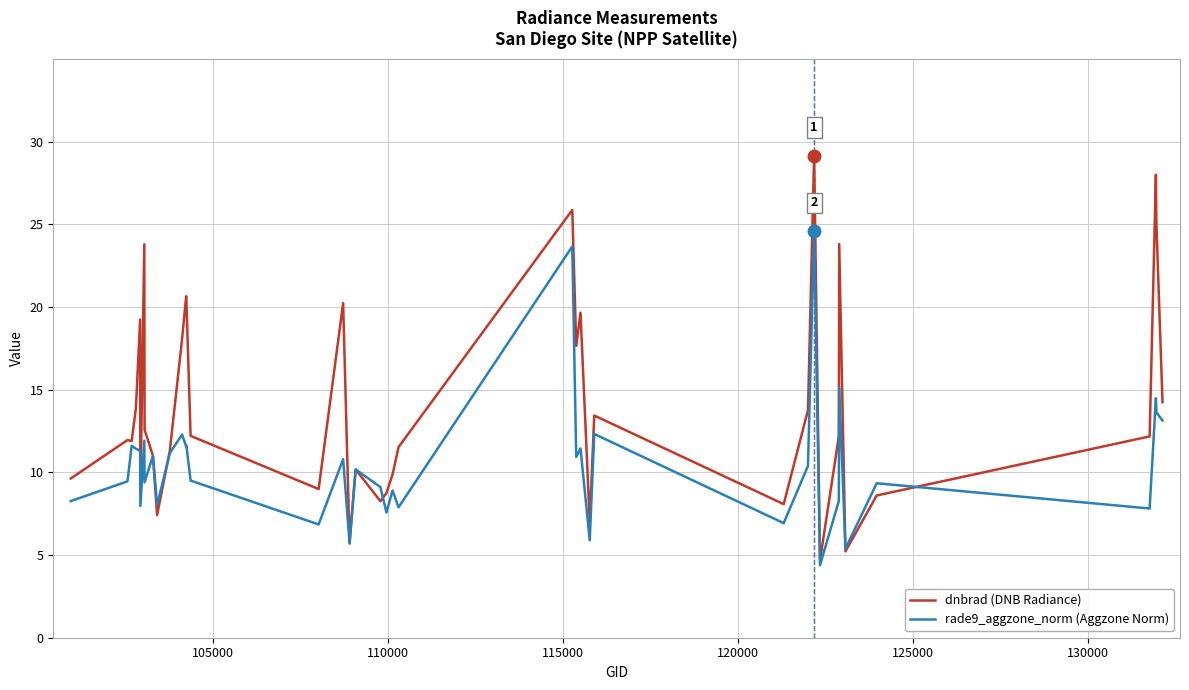

Which series has the largest total across all categories?

dnbrad (DNB Radiance)